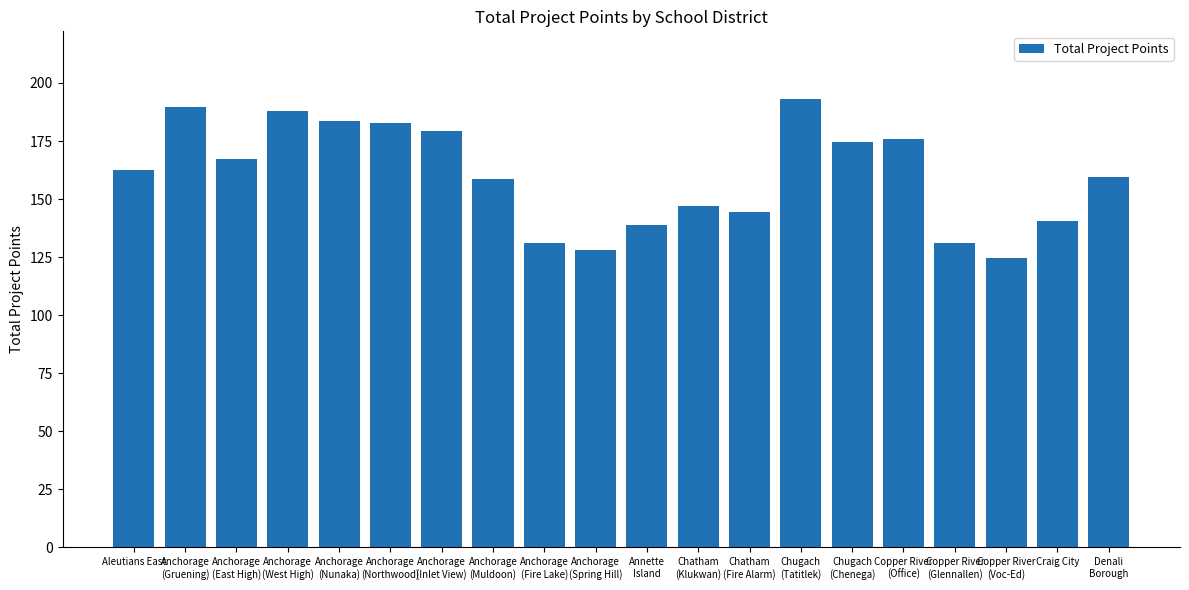

The chart shows a value of 138.7 at Annette
Island. True or false?

True